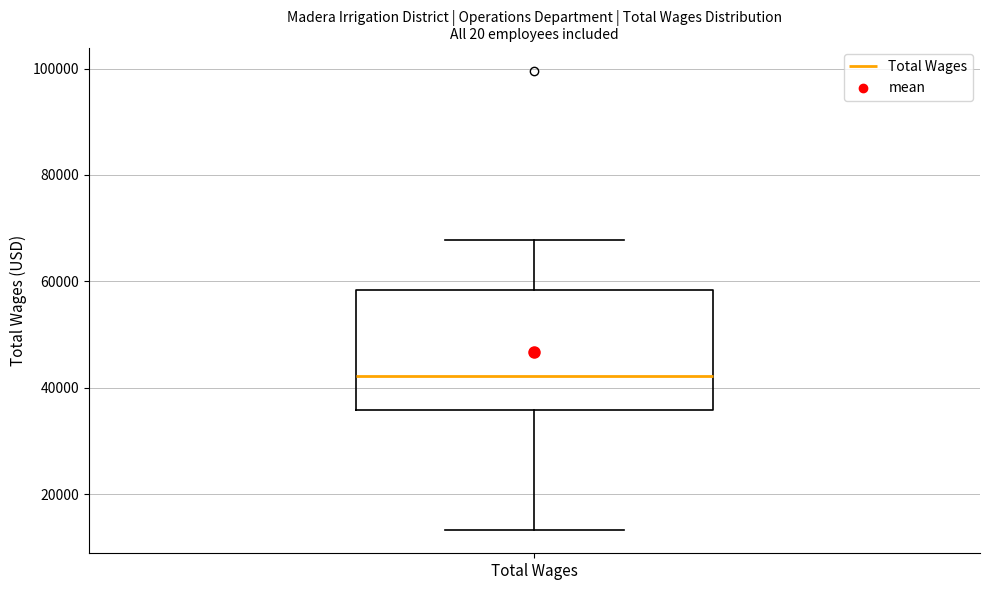

Where does the median line of the box for Total Wages sit on the y-axis? The values are not printed on the chart, so give them approximately, as read against the axis.

42000